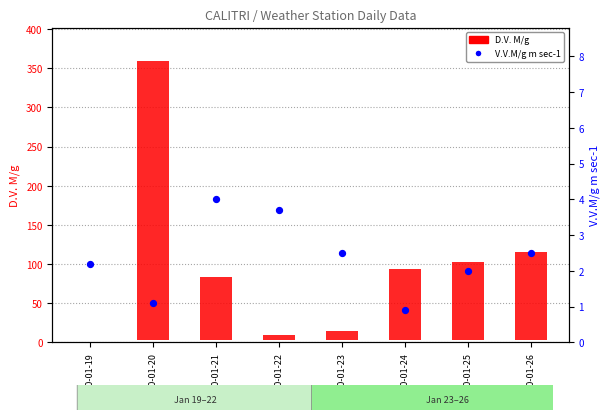

What is the total value across all series at 2010-01-20?

357.4